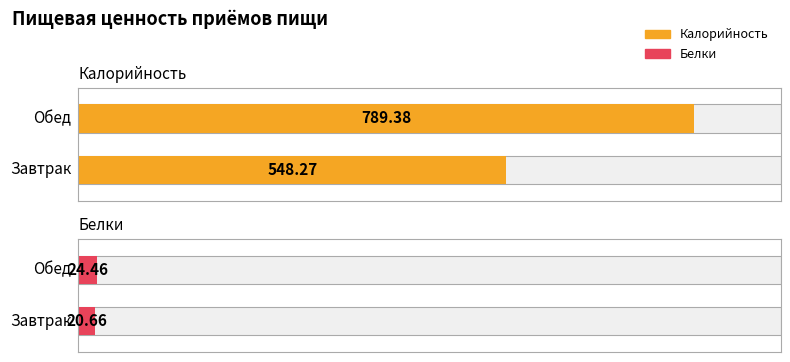

What is the difference between the highest and lowest values at Завтрак?

527.6